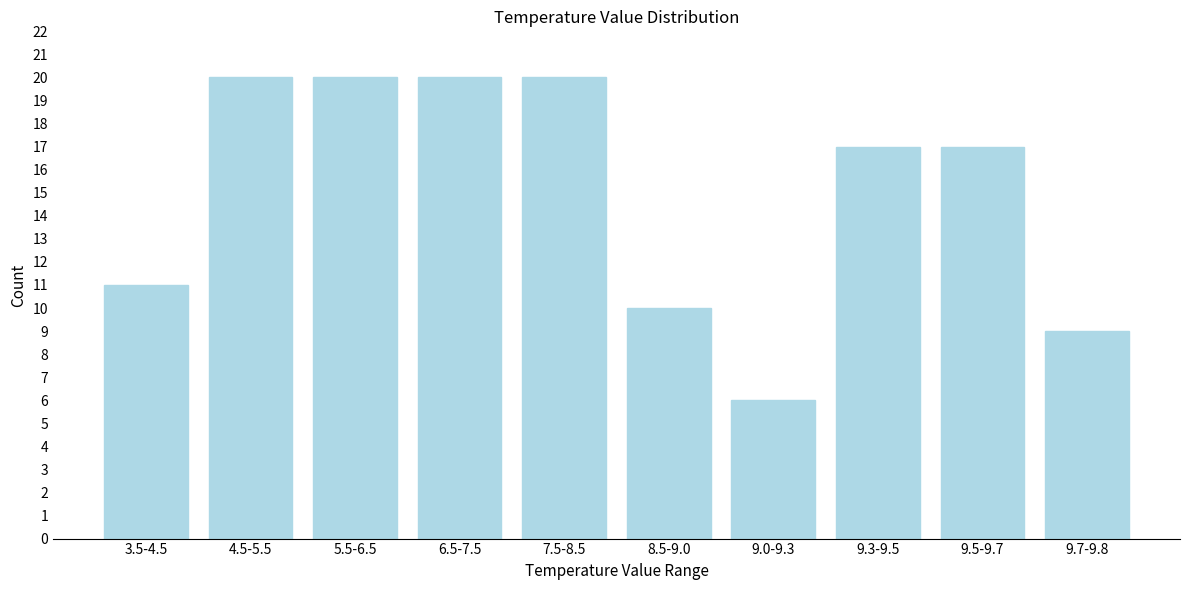

Reading left to right, transcribe all the data shown in this chart.

11	20	20	20	20	10	6	17	17	9